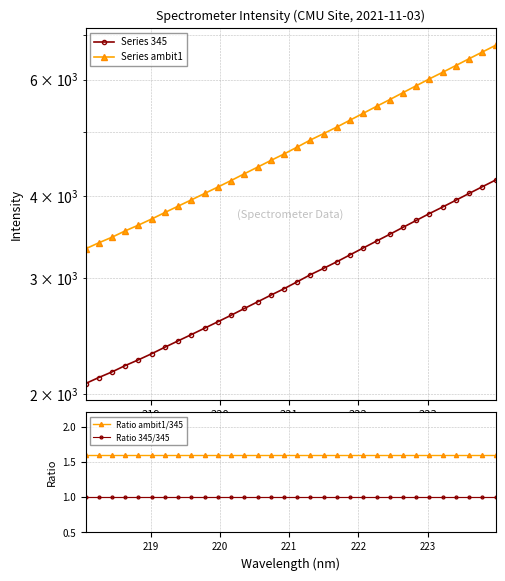

Rank the series by their maximum value, from lowest to highest.

Ratio 345/345, Ratio ambit1/345, Series 345, Series ambit1